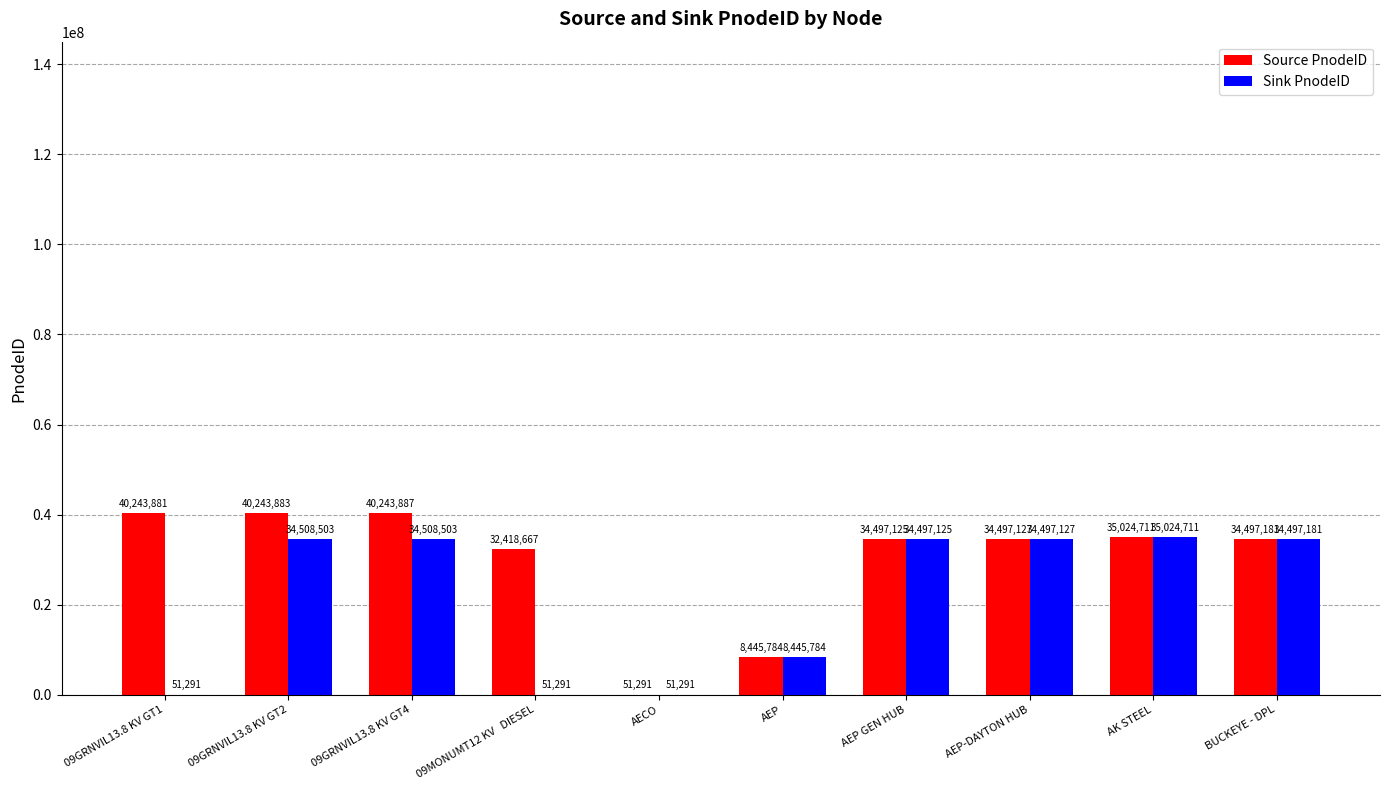

How many categories are shown in the chart?

10